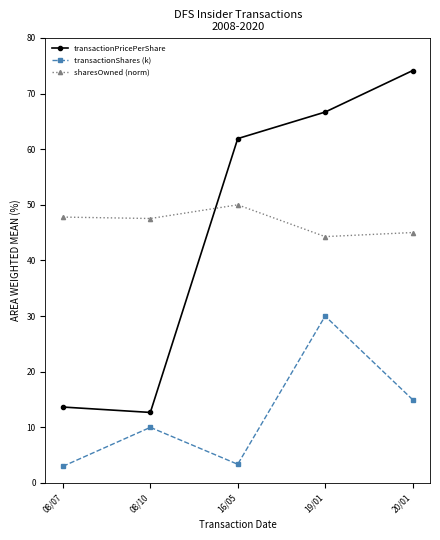

What is the value of the transactionShares (k) point at the 3rd from the left?

3.4